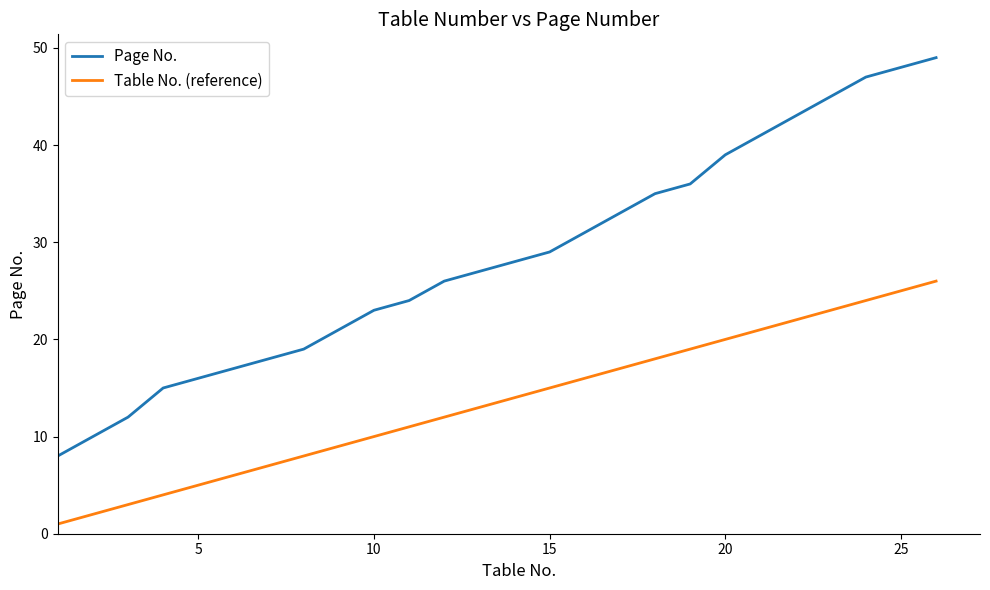

Reading right to left, list all the values displayed in this chart.

Page No.: 49	48	47	45	43	41	39	36	35	33	31	29	28	27	26	24	23	21	19	18	17	16	15	12	10	8
Table No. (reference): 26	25	24	23	22	21	20	19	18	17	16	15	14	13	12	11	10	9	8	7	6	5	4	3	2	1